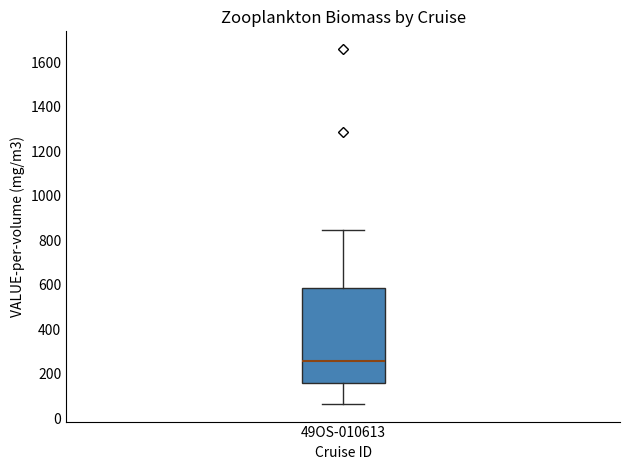

Transcribe this box plot: give where the median line is, the range the box spans, and where the two whiskers end, as read against the y-axis. The values are not printed on the chart, so give them approximately, as read against the axis.

median 260, box 160 to 580, whiskers 60 to 840